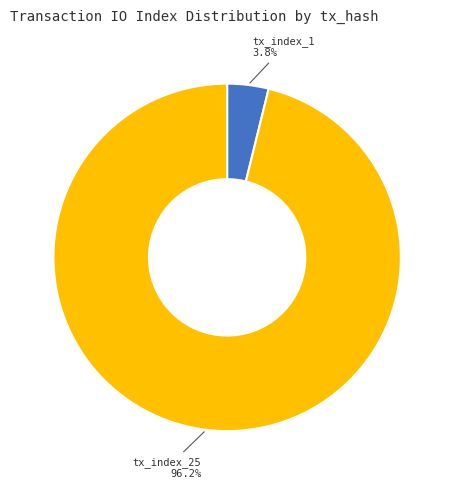

What is the total percentage of tx_index_25 and tx_index_1?

100.0%